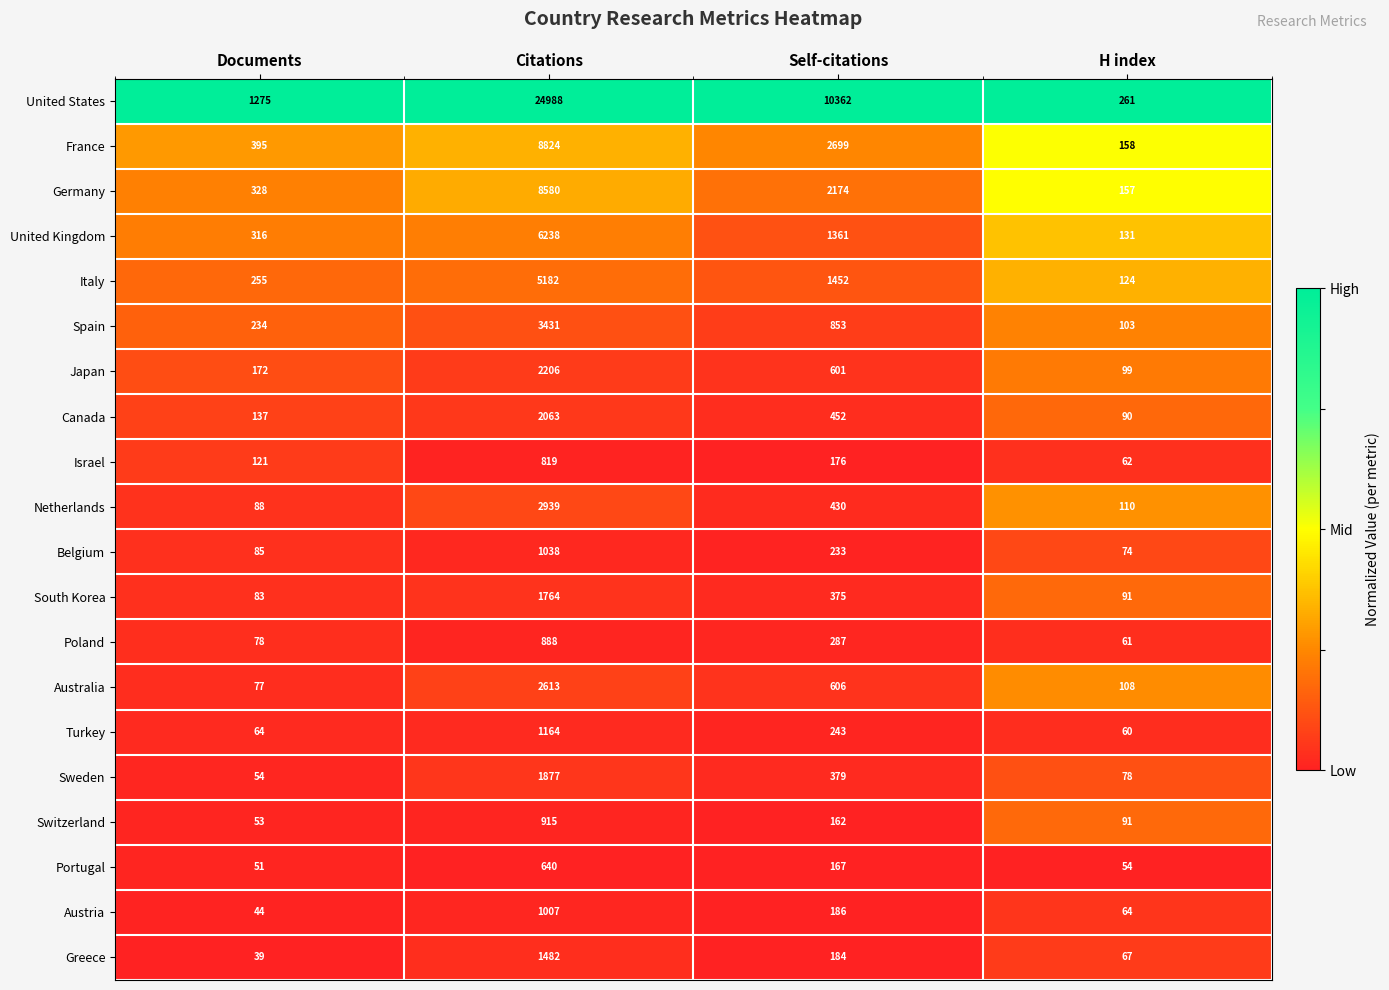

What is the total value across all series at Citations?

78658